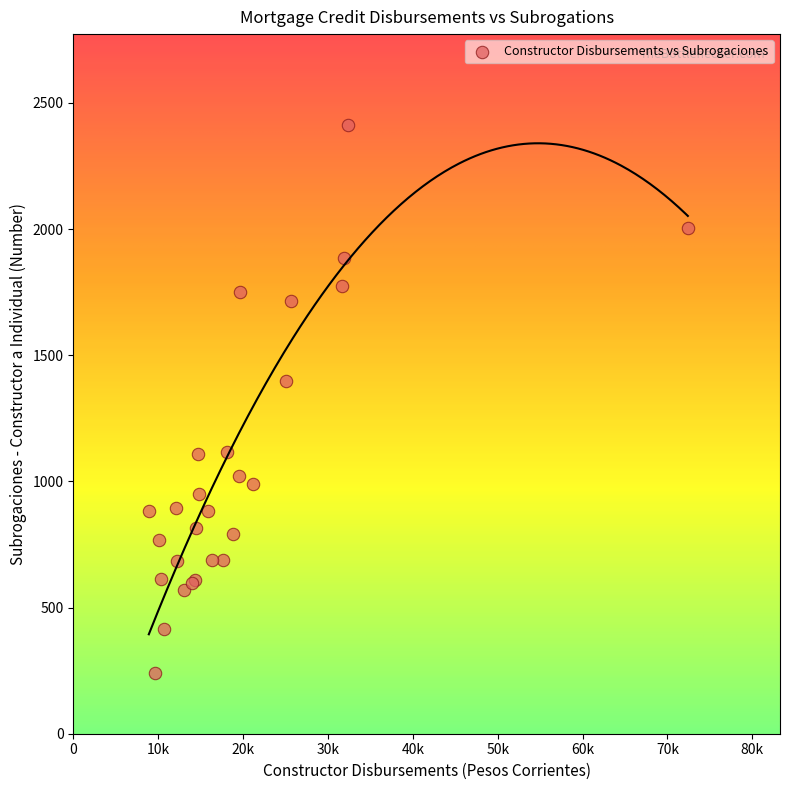

What Y value in the scatter plot is closest to 1326?

1397